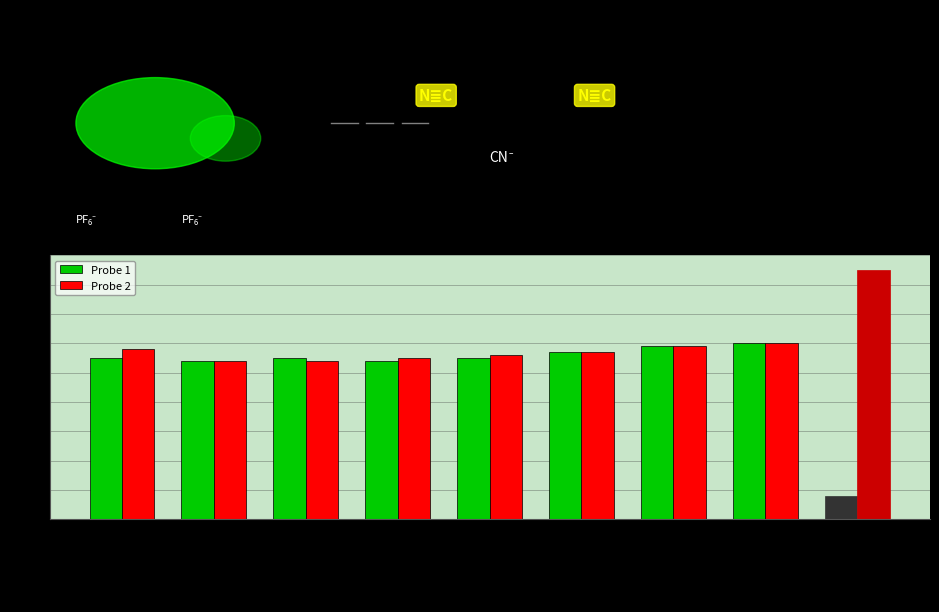

Which category has the lowest value in the Probe 1 series?

Luiz Arballo